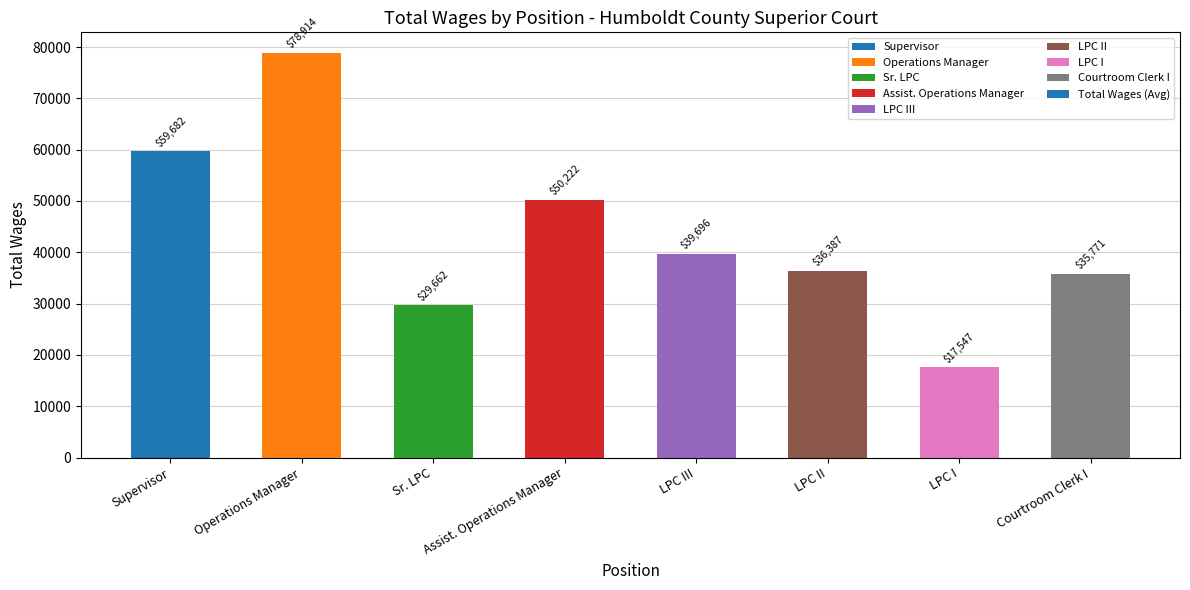

At which category does the chart reach its peak across all series?

Operations Manager